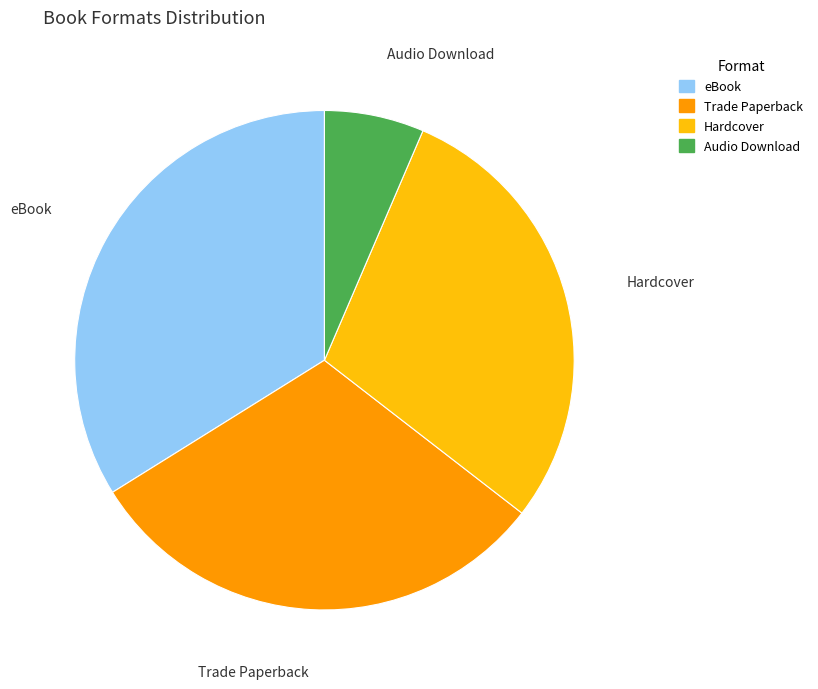

Count the number of slices in the pie.

4